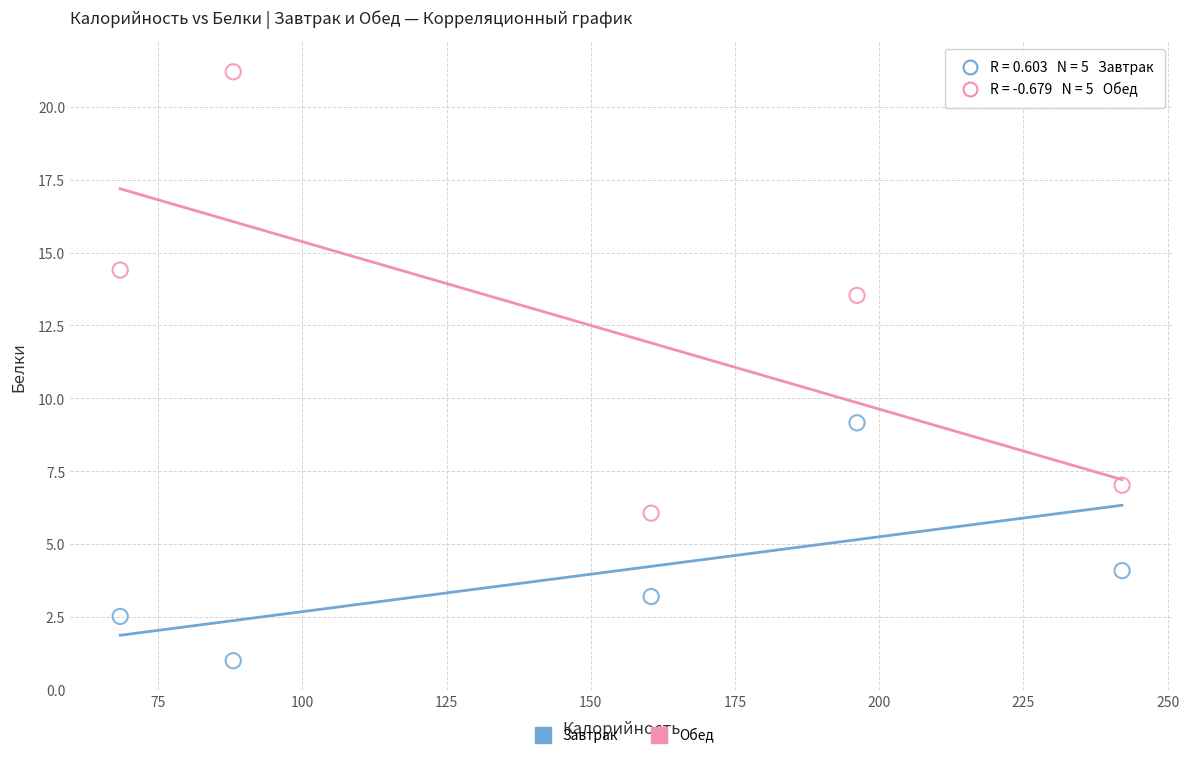

What are all the series names shown in the legend?

Завтрак, Обед